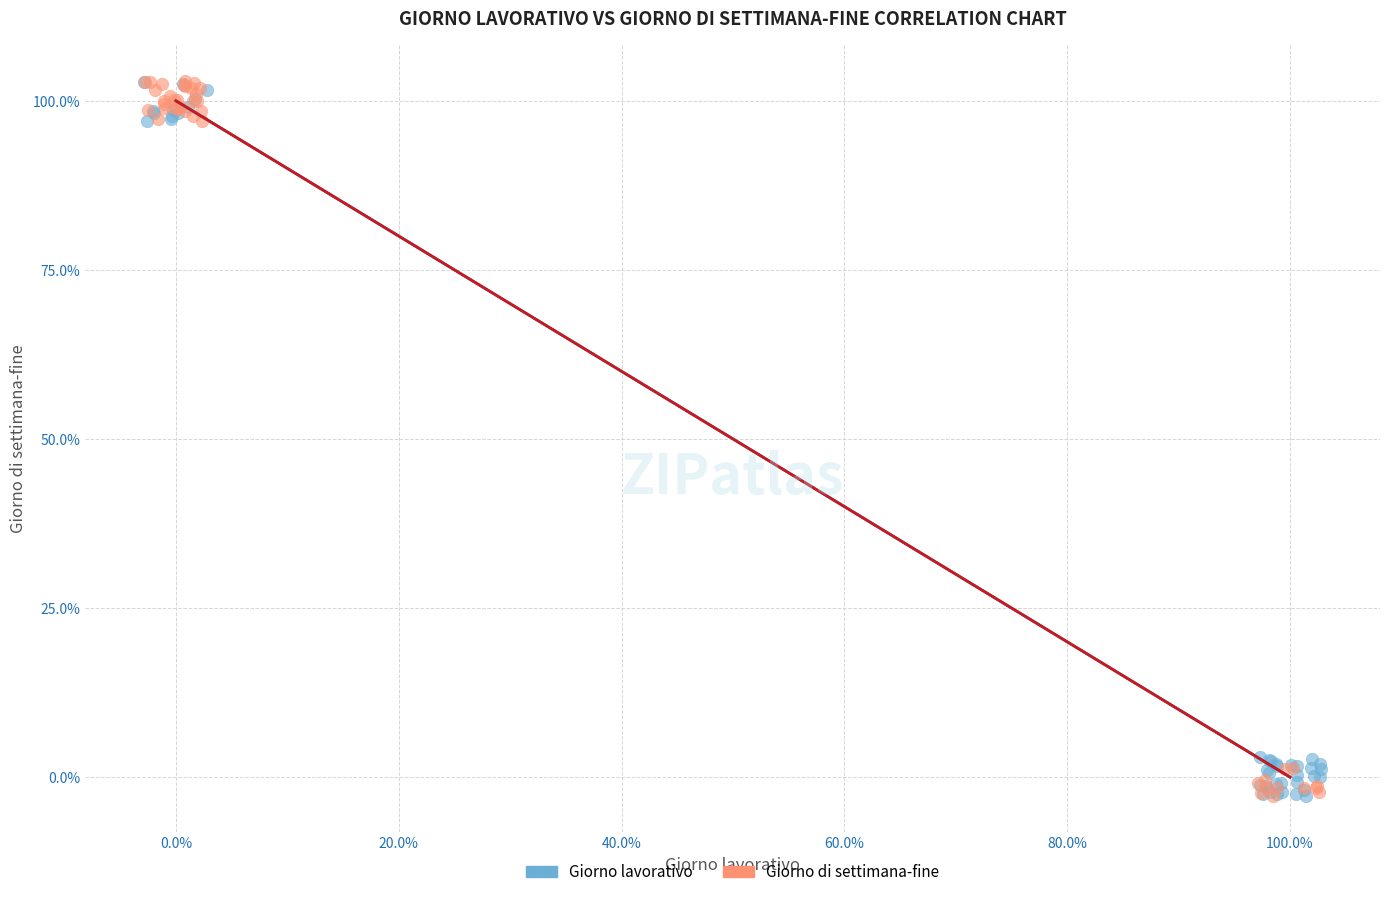

What are all the series names shown in the legend?

Giorno lavorativo, Giorno di settimana-fine